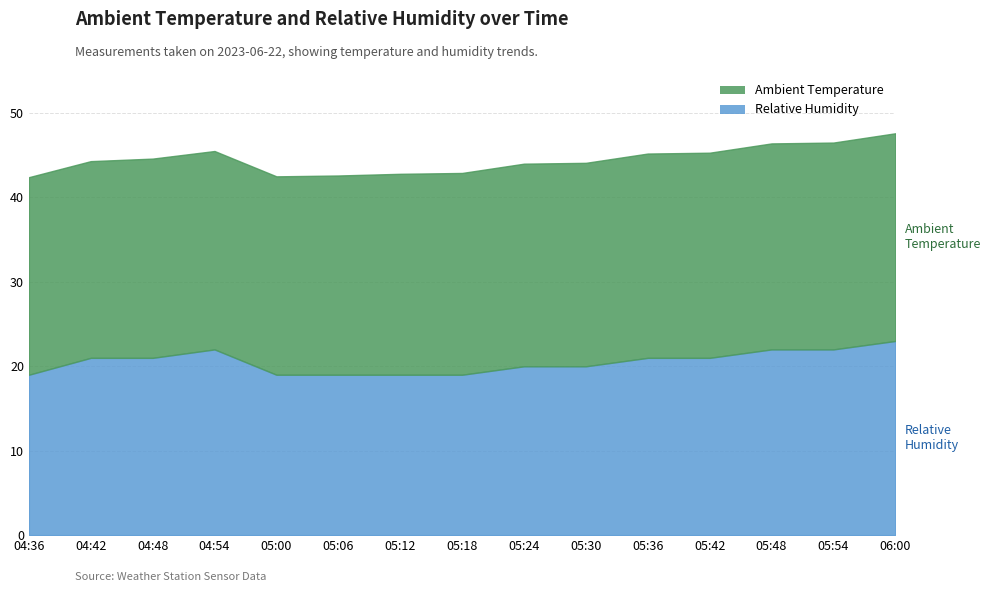

What is the label of the 15th point from the right?

04:36